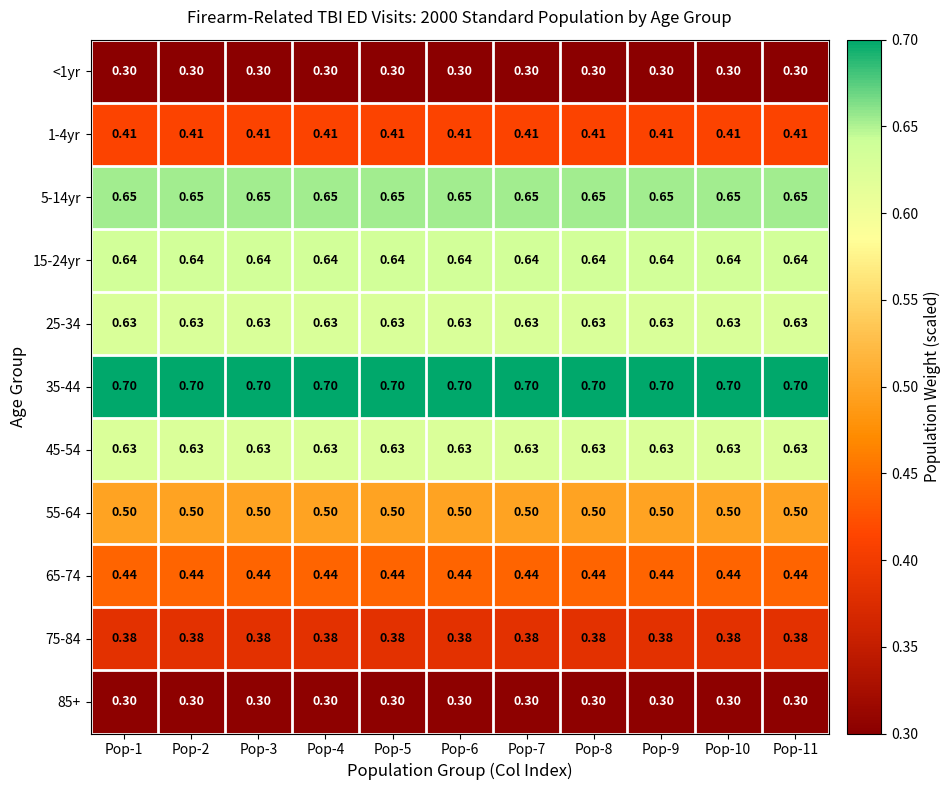

Is the value of 25-34 at Pop-7 greater than the value of 15-24yr at Pop-5?

No